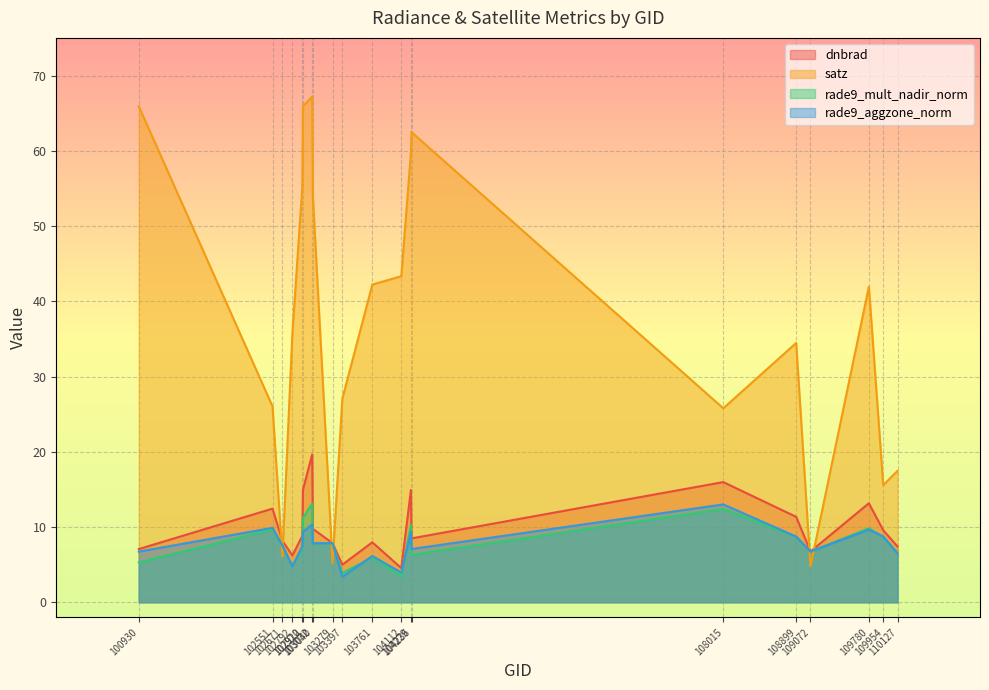

What is the spread (max minus min) of values at 108015?

13.4